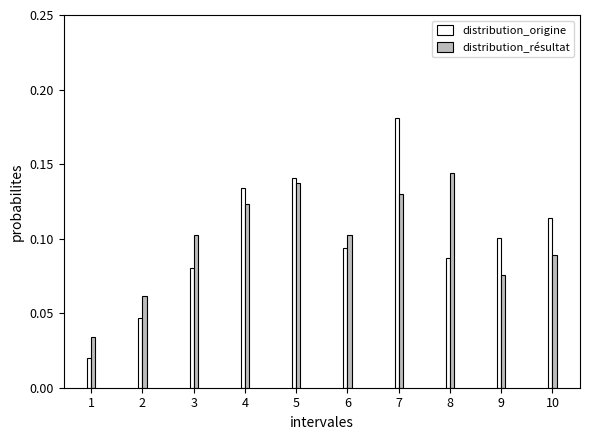

Which series has the largest range (max minus min)?

distribution_origine